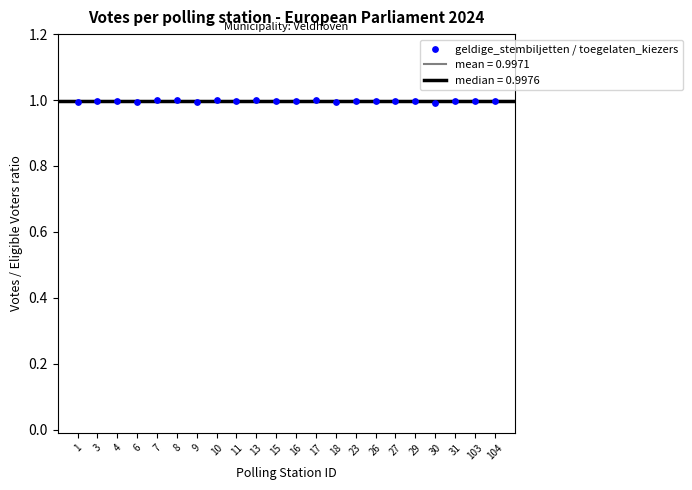

How many points are shown in the scatter plot?

22